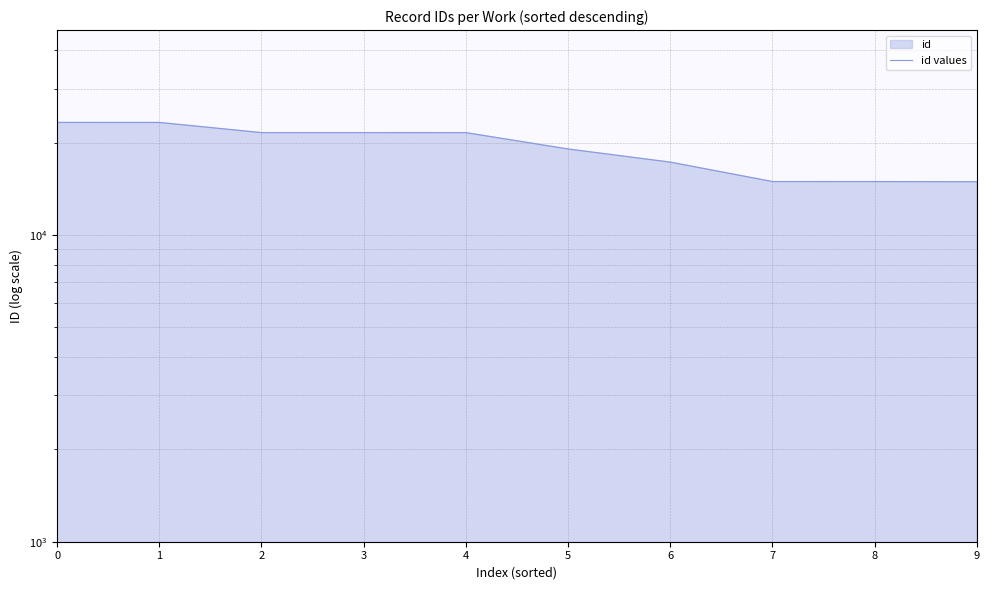

Reading left to right, transcribe all the data shown in this chart.

23265	23262	21553	21552	21550	19062	17272	14928	14924	14910